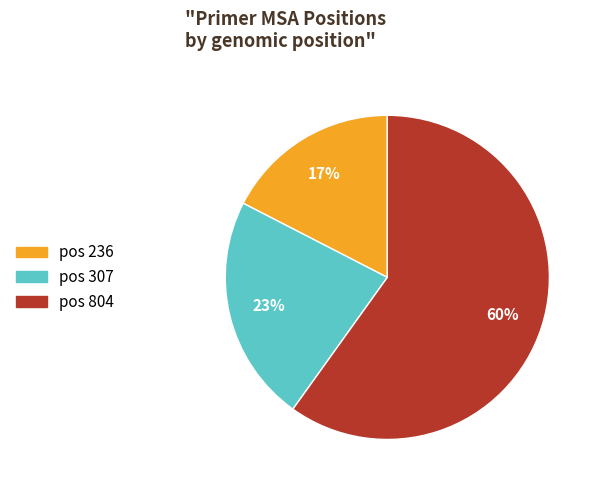

Is there any slice that represents more than half of the pie?

Yes